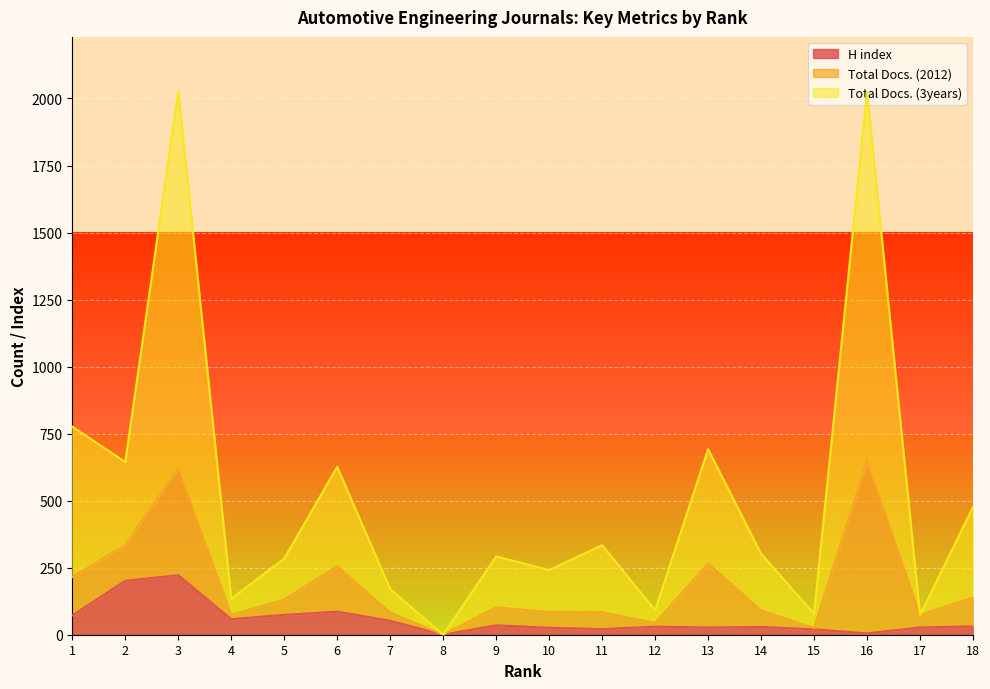

At how many categories does at least one series exceed 1815?

2